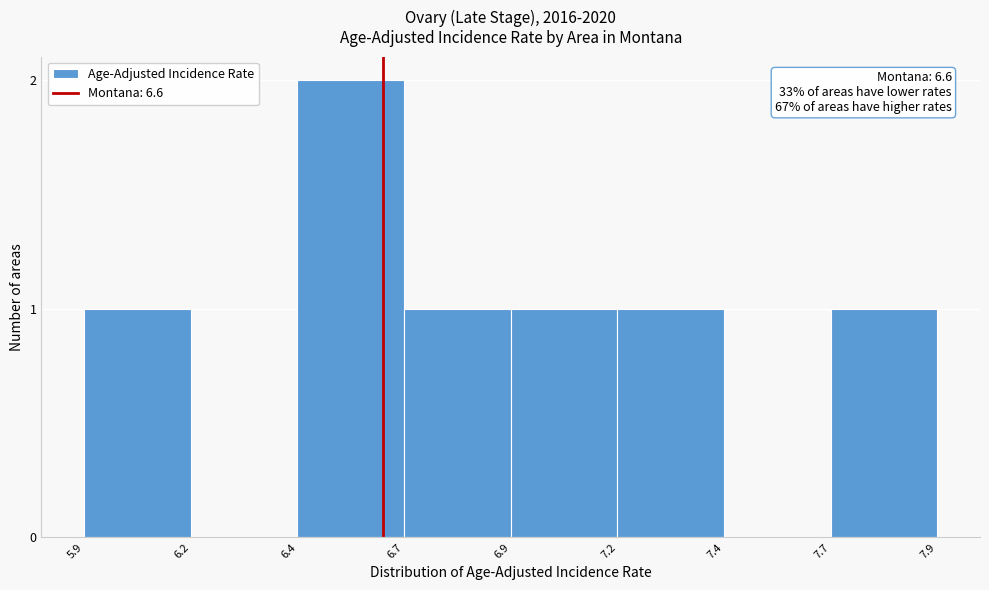

Reading left to right, what are all the values shown in this chart?

5.9=1	6.2=0	6.4=2	6.7=1	6.9=1	7.2=1	7.4=0	7.7=1